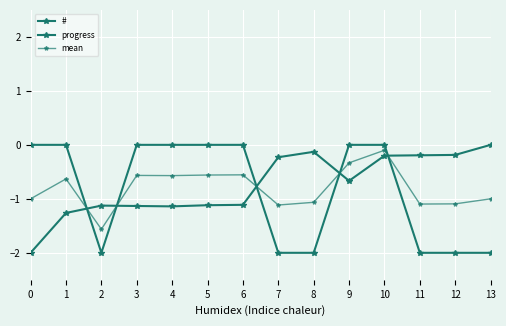

How many values in # are below zero?

13